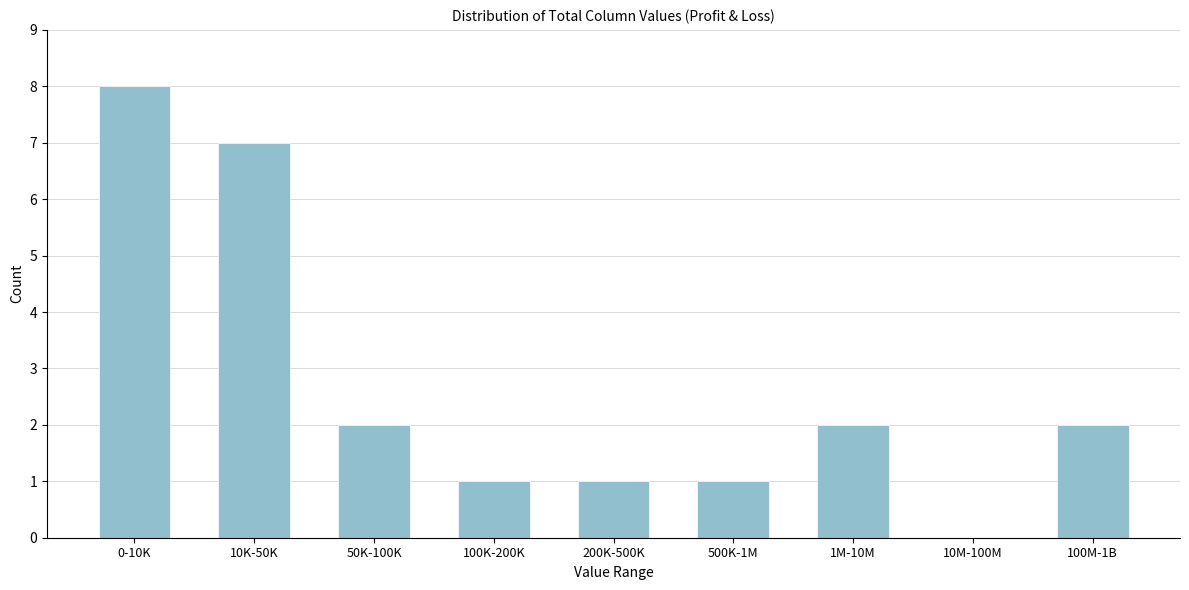

Reading left to right, extract all data points from this chart.

0-10K=8	10K-50K=7	50K-100K=2	100K-200K=1	200K-500K=1	500K-1M=1	1M-10M=2	10M-100M=0	100M-1B=2